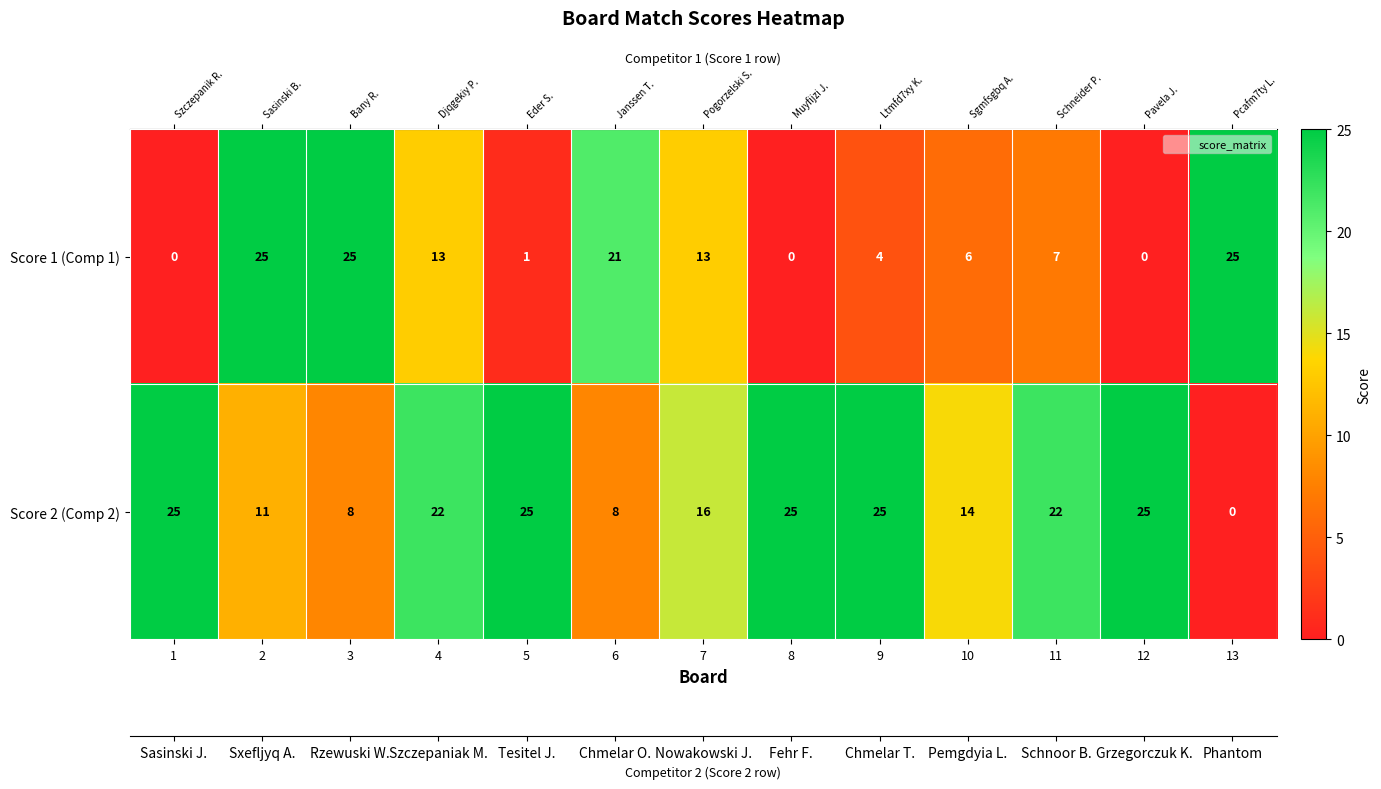

Reading left to right, extract all data points from this chart.

Score 1 (Comp 1): 1=0	2=25	3=25	4=13	5=1	6=21	7=13	8=0	9=4	10=6	11=7	12=0	13=25
Score 2 (Comp 2): 1=25	2=11	3=8	4=22	5=25	6=8	7=16	8=25	9=25	10=14	11=22	12=25	13=0